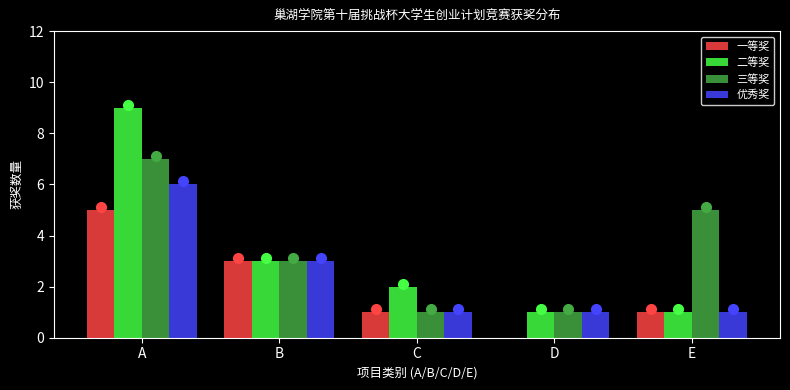

Reading left to right, transcribe all the data shown in this chart.

一等奖: A=5	B=3	C=1	D=0	E=1
二等奖: A=9	B=3	C=2	D=1	E=1
三等奖: A=7	B=3	C=1	D=1	E=5
优秀奖: A=6	B=3	C=1	D=1	E=1